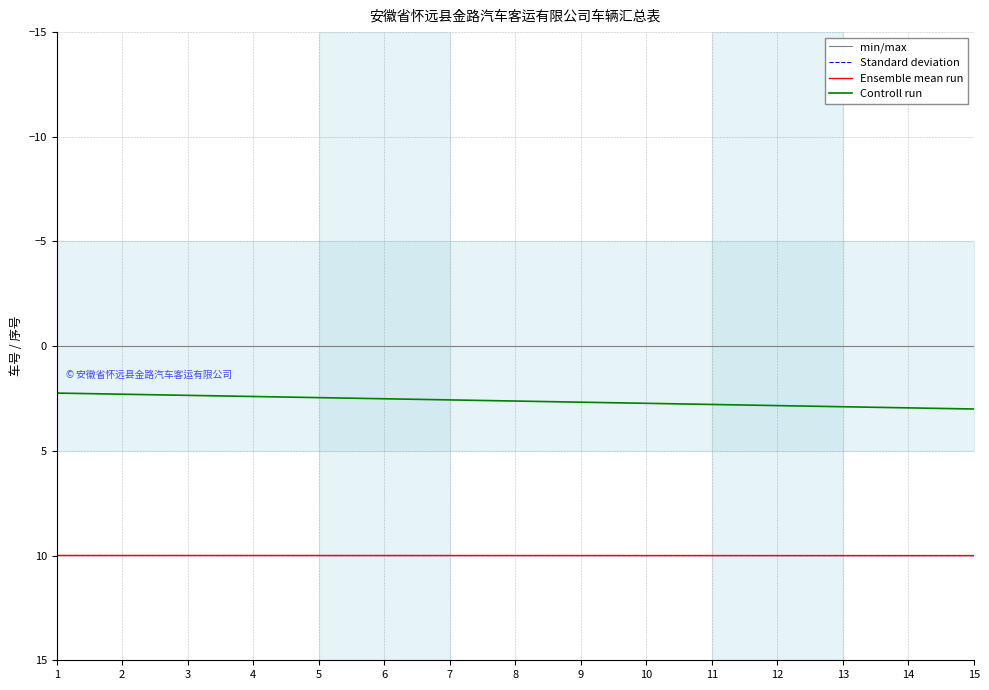

How many lines are shown in the chart?

4